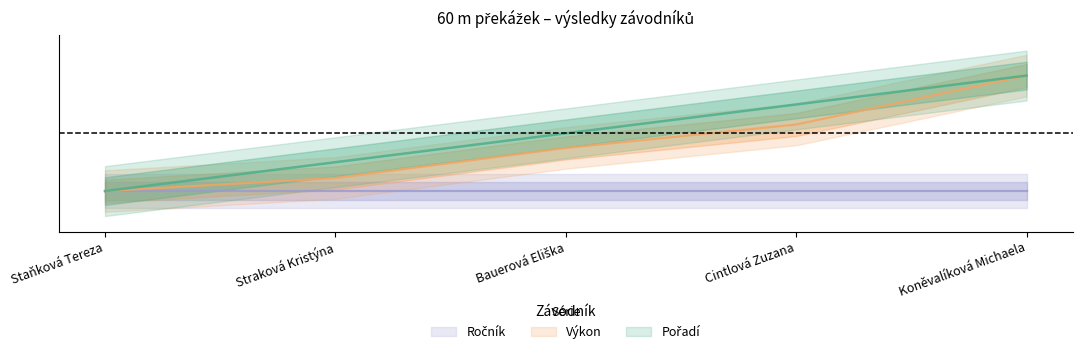

Which category has the lowest value in the Pořadí series?

Staňková Tereza